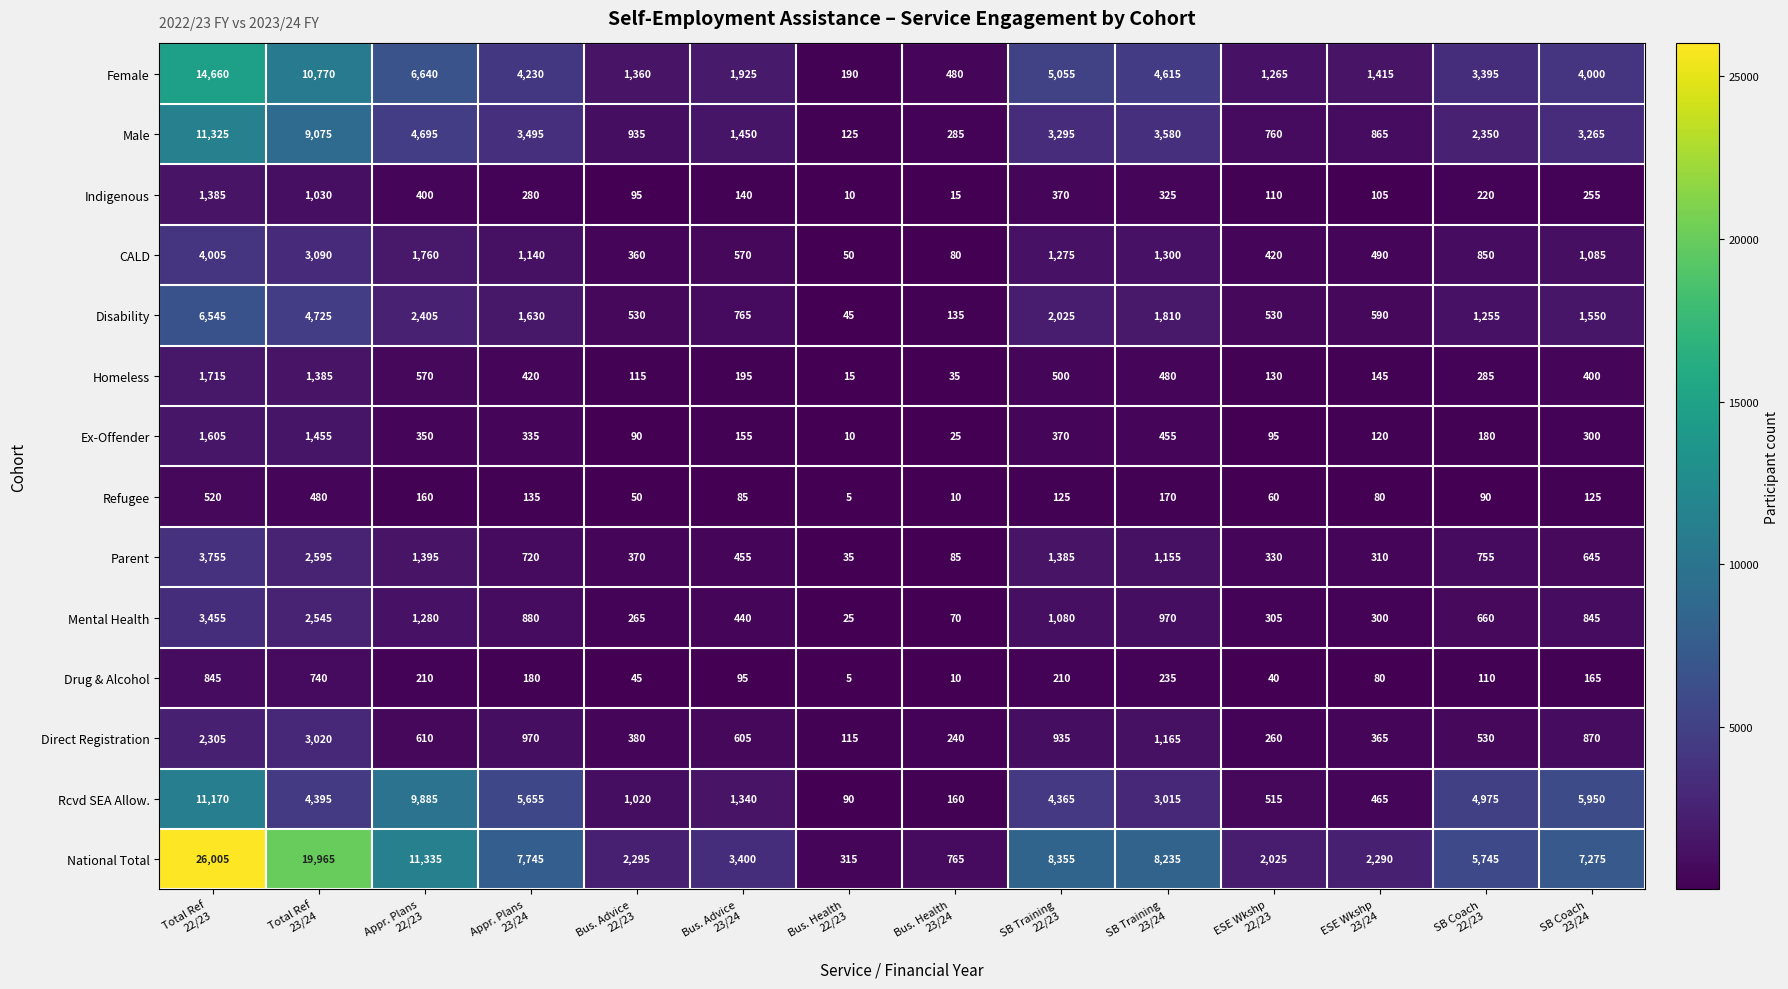

Which series has the widest spread of values?

National Total